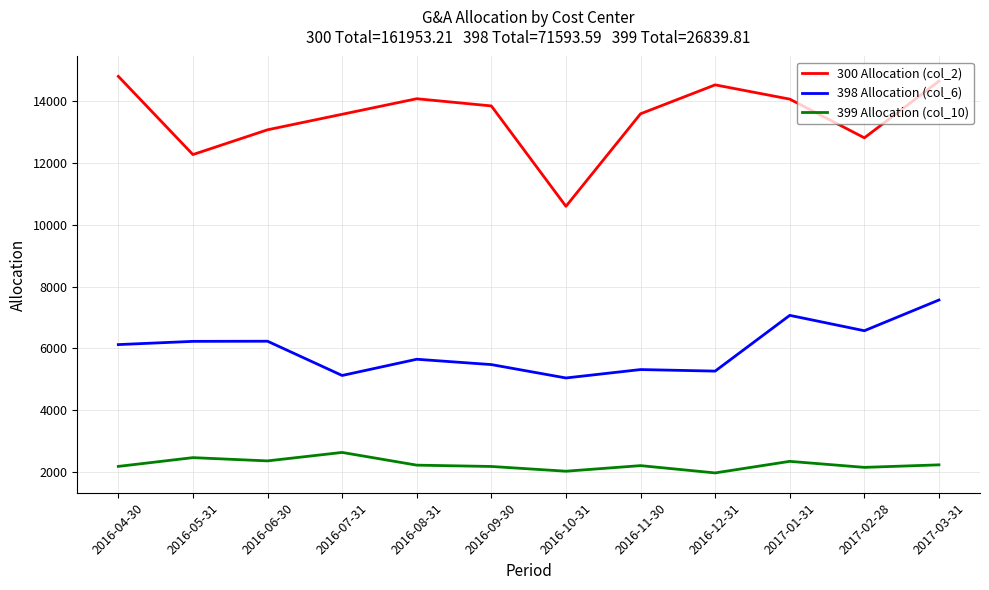

True or false: 399 Allocation (col_10) has more than 2 points higher than both neighbors.

True